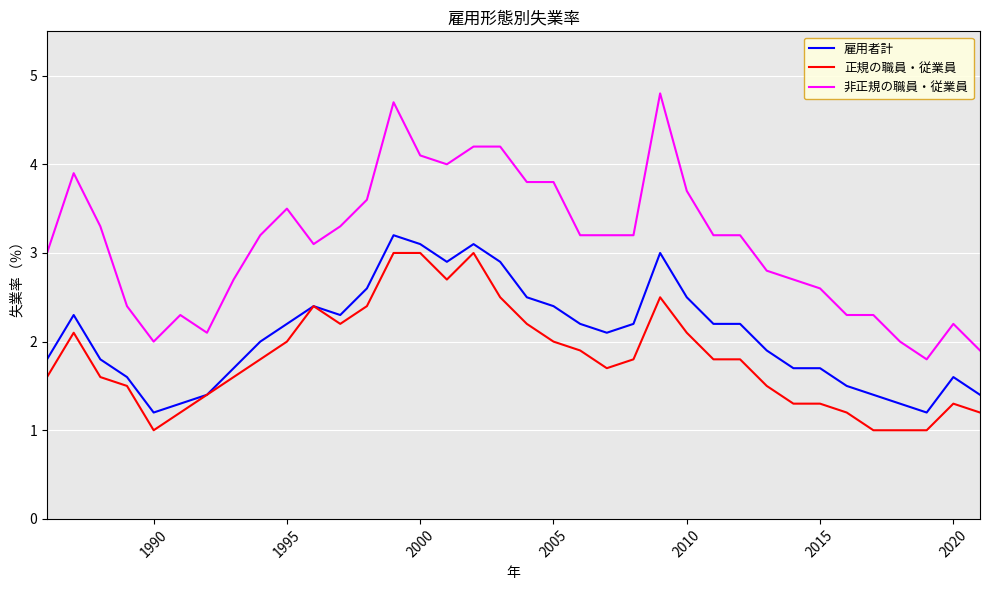

Which series has the largest range (max minus min)?

非正規の職員・従業員